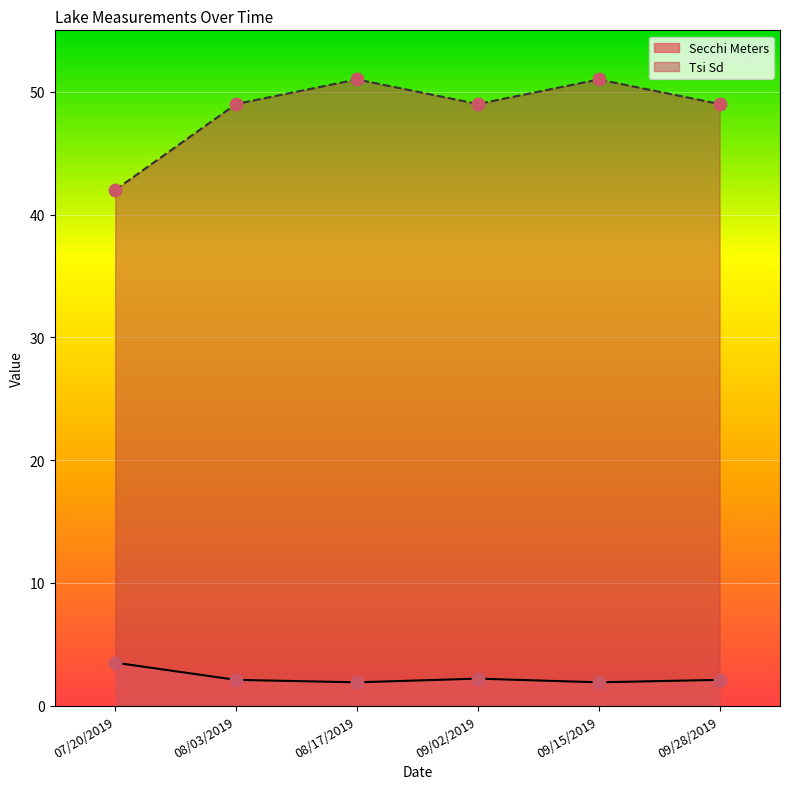

Which series contains the lowest Y value?

Secchi Meters